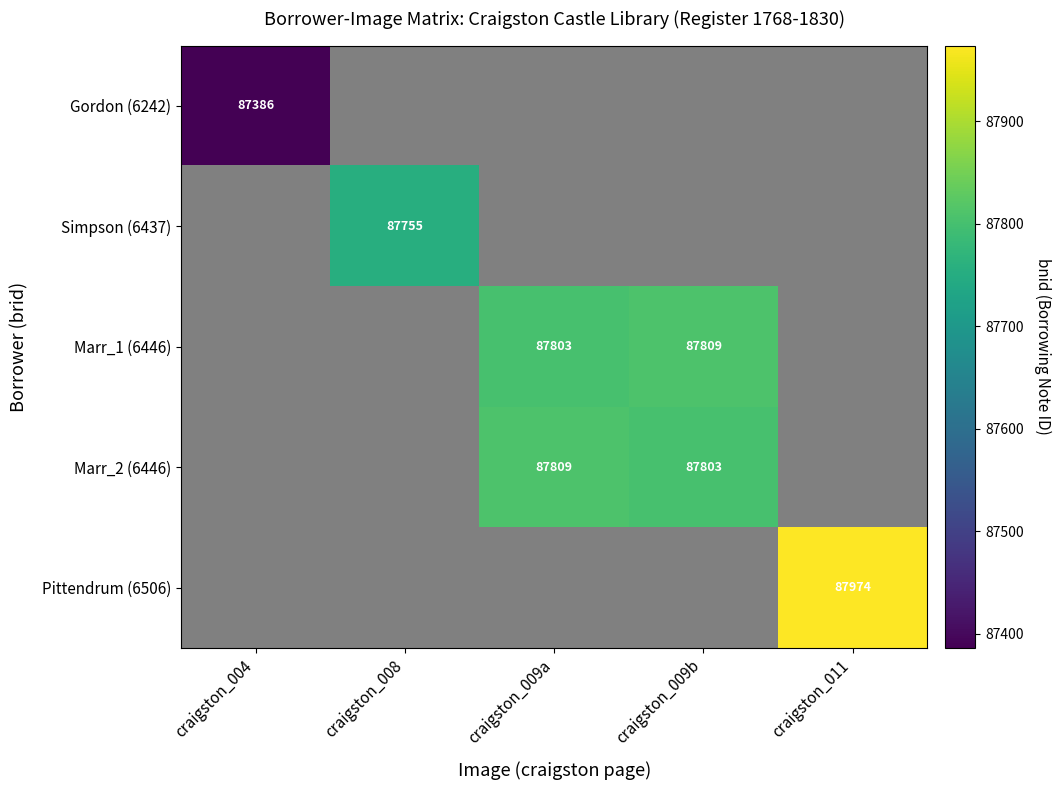

What is the difference between the Marr_1 (6446) values at craigston_009a and craigston_009b?

6